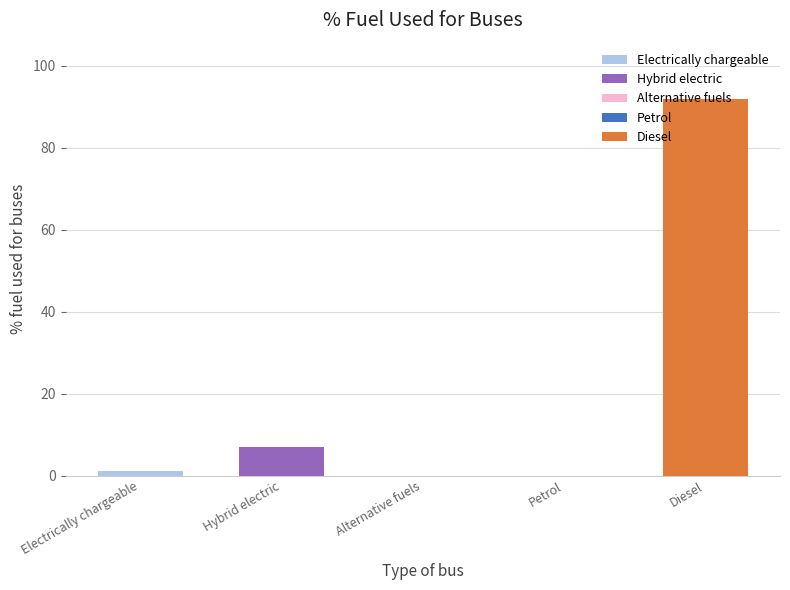

Which has a higher value, Electrically chargeable or Petrol?

Electrically chargeable